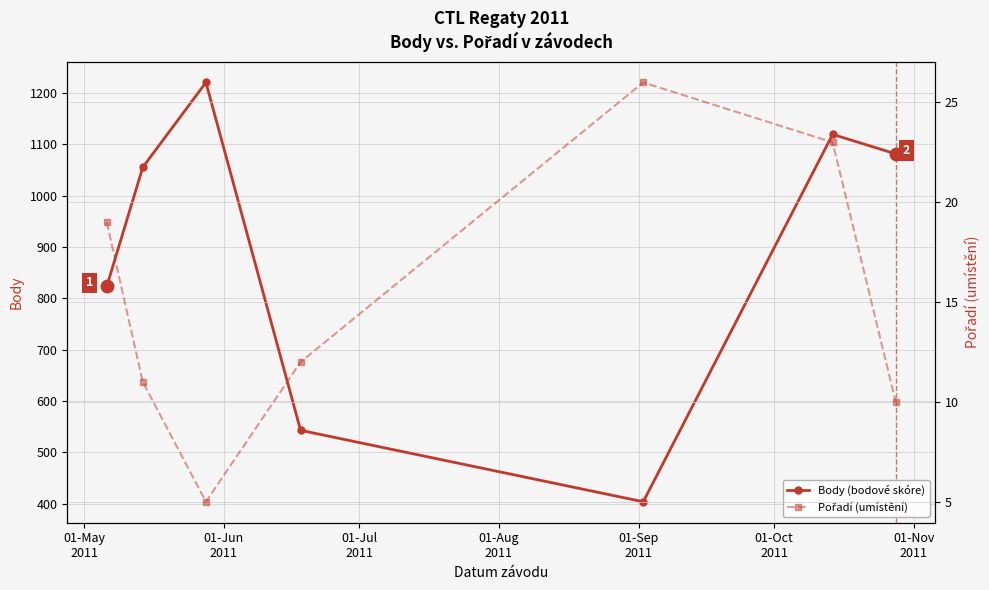

What is the value of the Body (bodové skóre) point at the 6th from the left?

1119